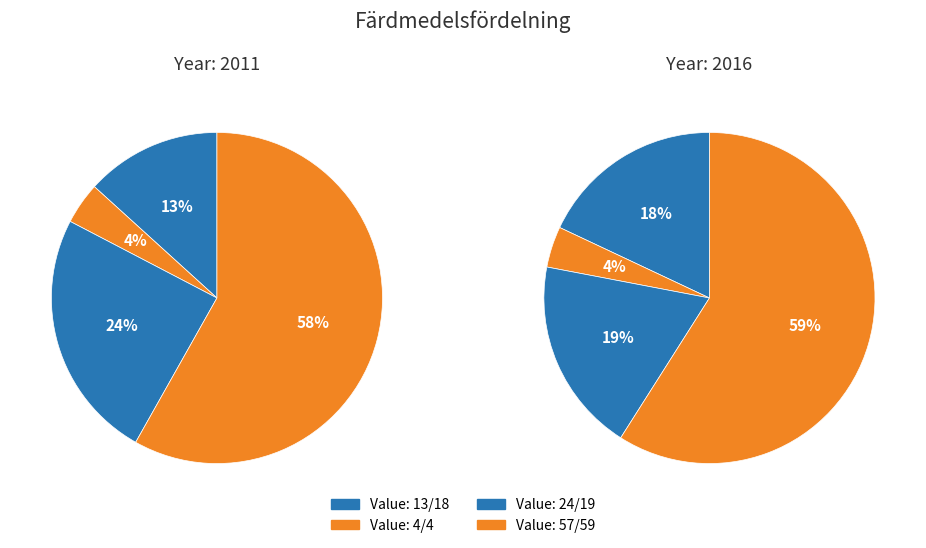

Rank the series at 3 from highest to lowest value.

2016, 2011